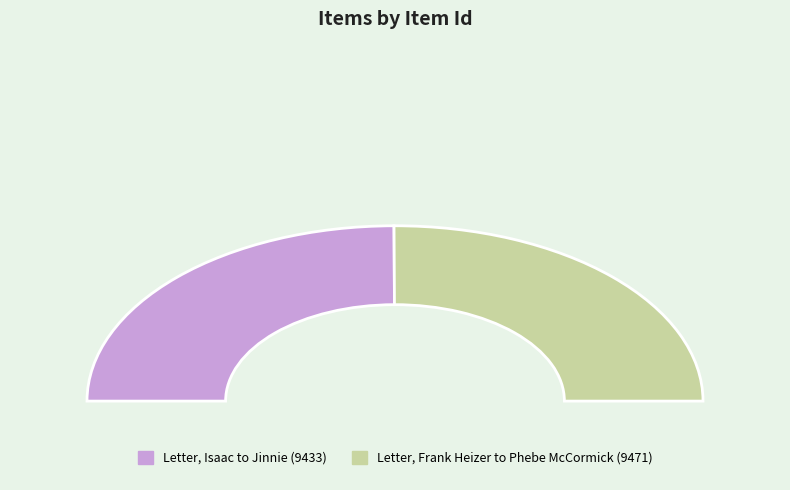

Which slice is the largest?

Letter, Frank Heizer to Phebe McCormick